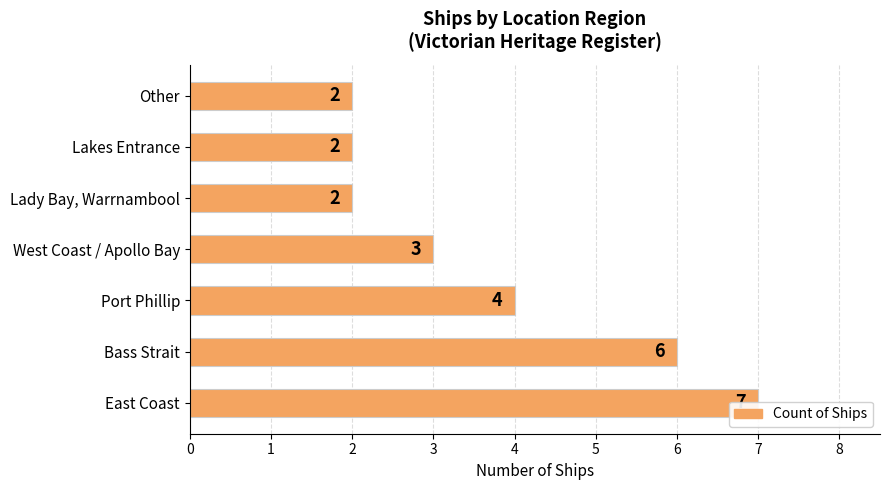

Reading right to left, transcribe all the data shown in this chart.

2	2	2	3	4	6	7